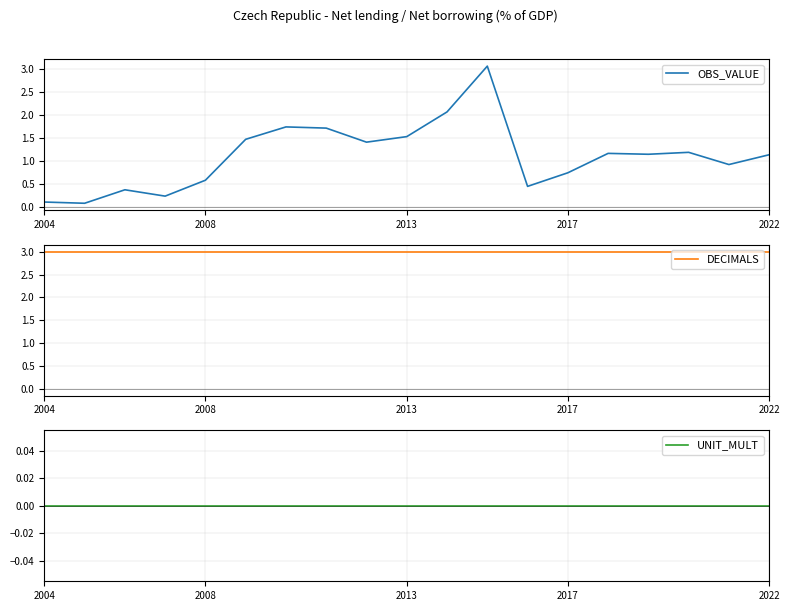

How many lines are shown in the chart?

3